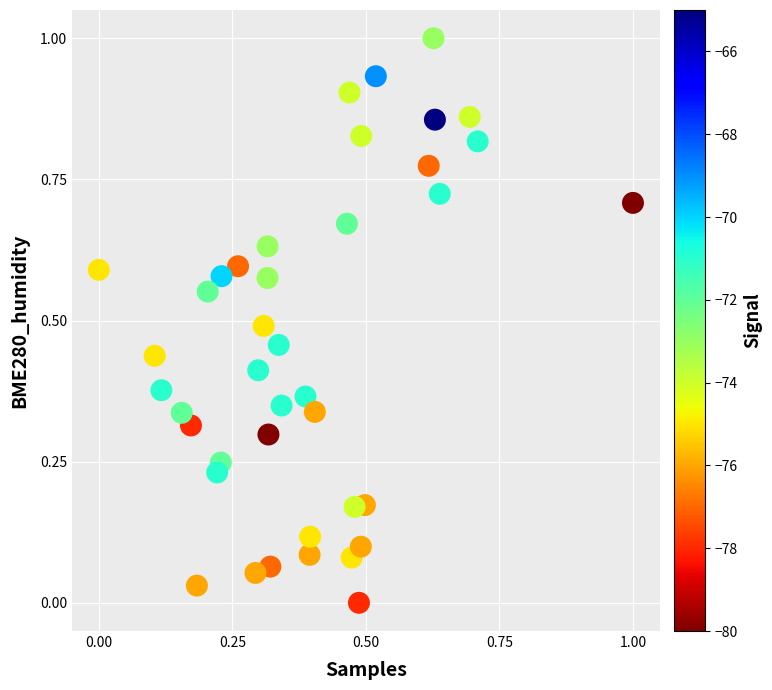

What is the range of X values (max minus min)?

1.0